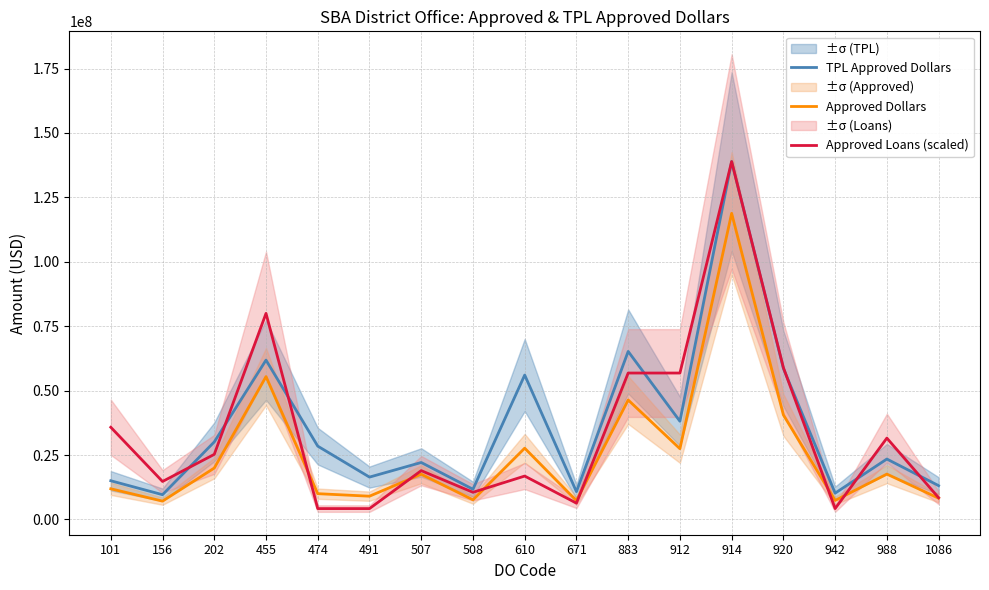

What is the smallest value displayed?

4208650.0